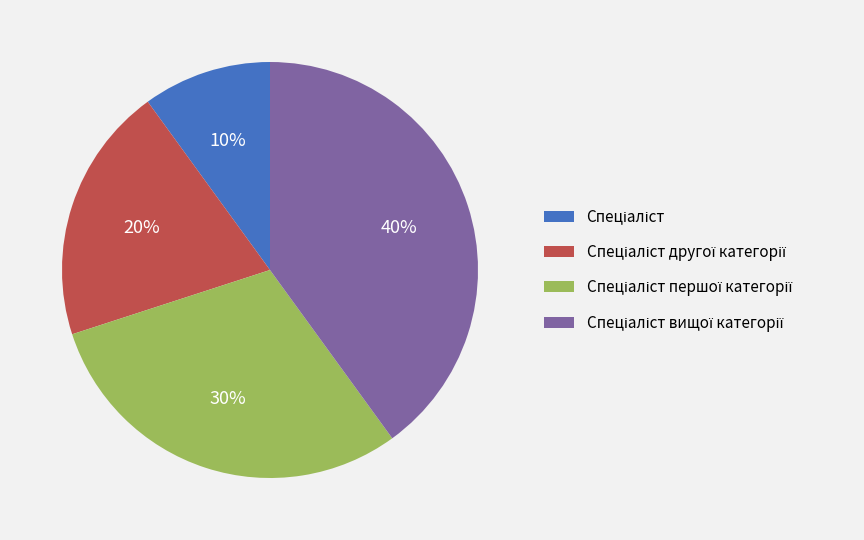

Is there any slice that represents more than half of the pie?

No